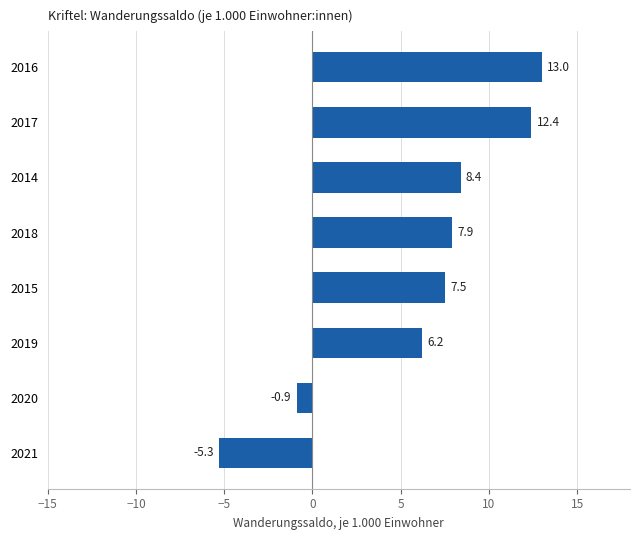

How many negative values are there?

2